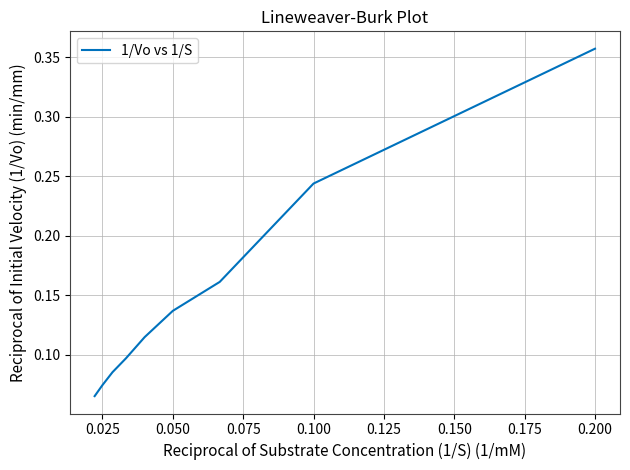

True or false: the data shows 0.1 at 0.100.

False